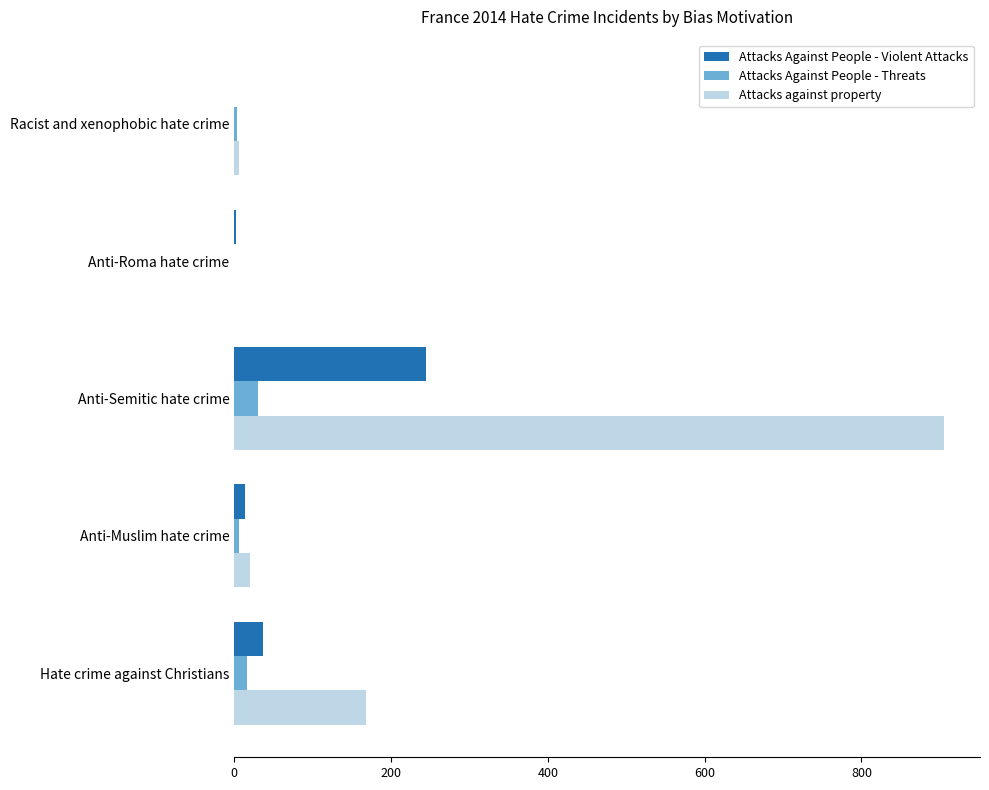

Is it true that Attacks Against People - Threats equals 30 at Anti-Semitic hate crime?

True